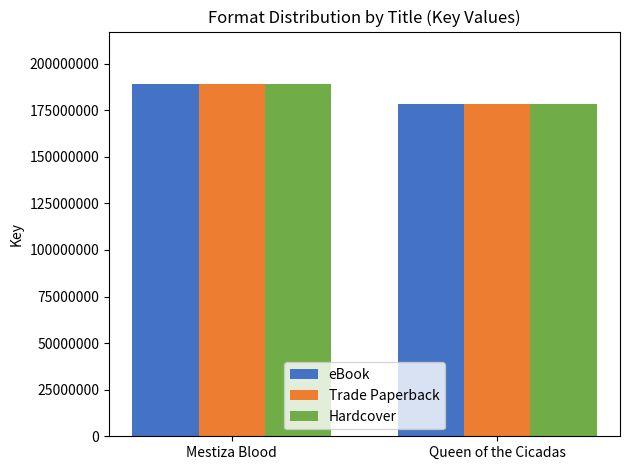

What is the smallest value displayed?

178562101